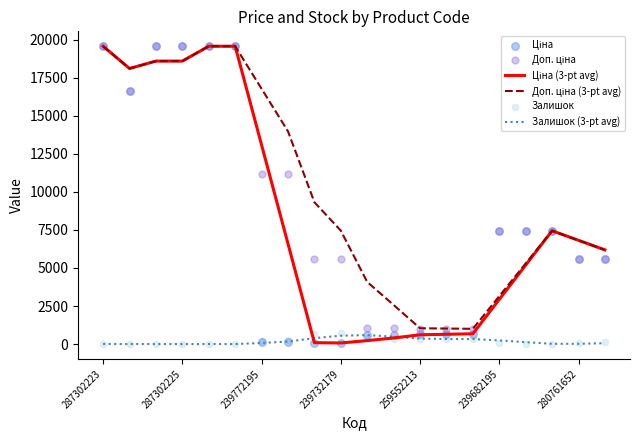

At how many categories does at least one series exceed 13417?

8